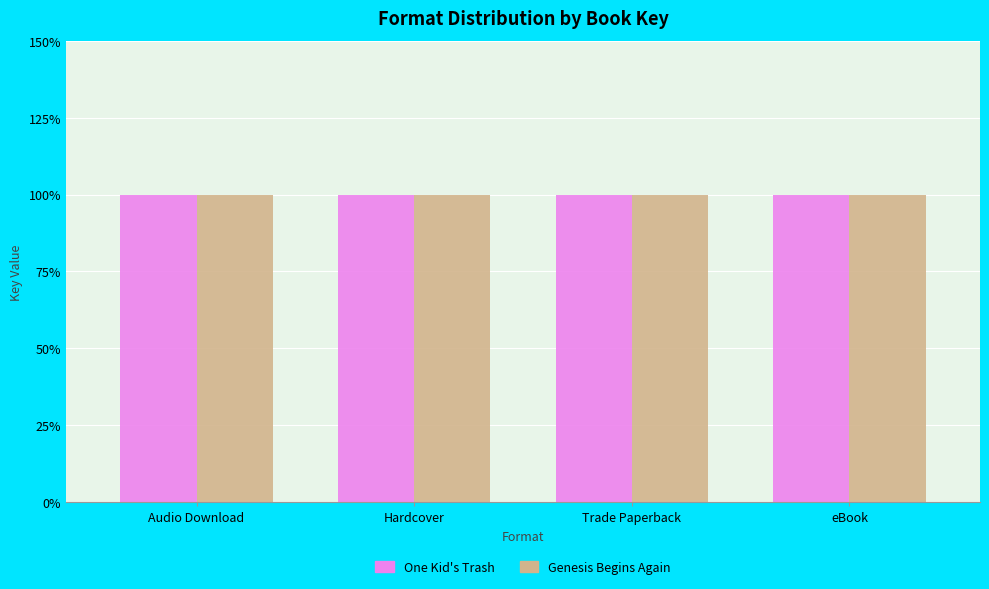

What is the label of the 4th bar from the right?

Audio Download